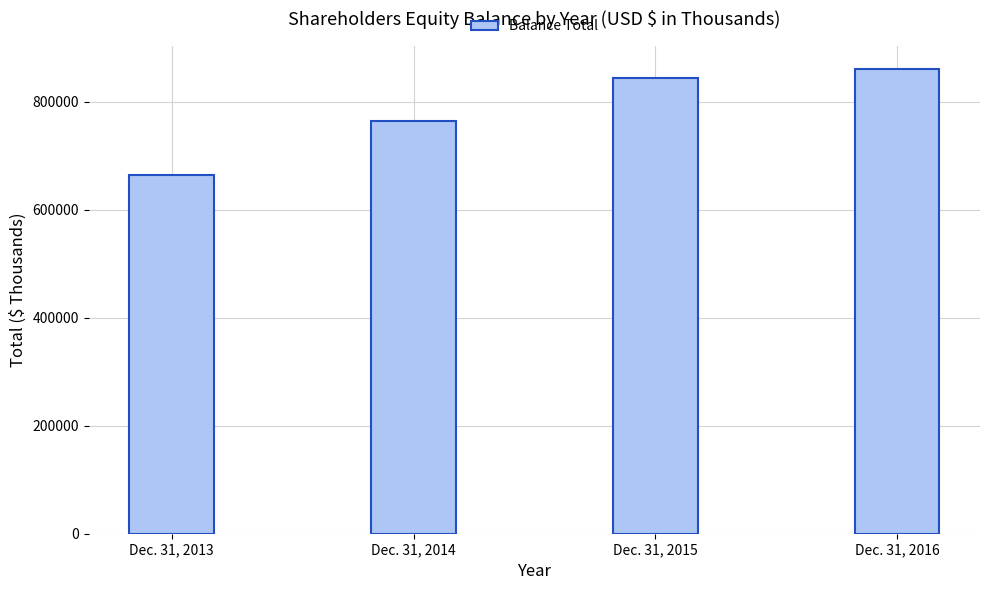

Reading left to right, what are all the values shown in this chart?

665381	764339	844897	860810